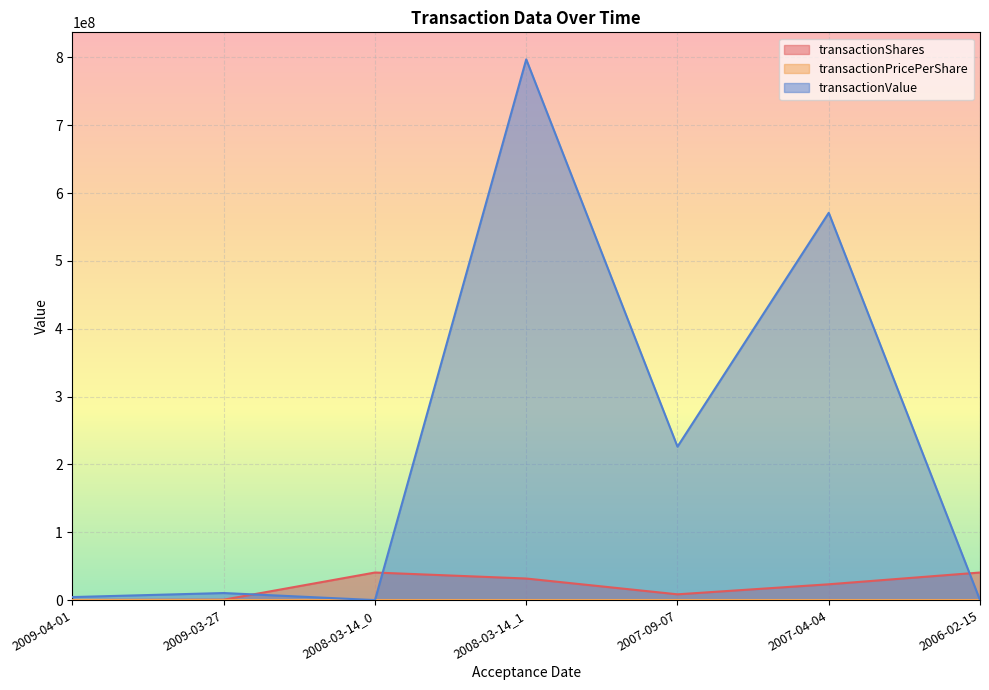

How many interior local peaks does the transactionShares series have?

1